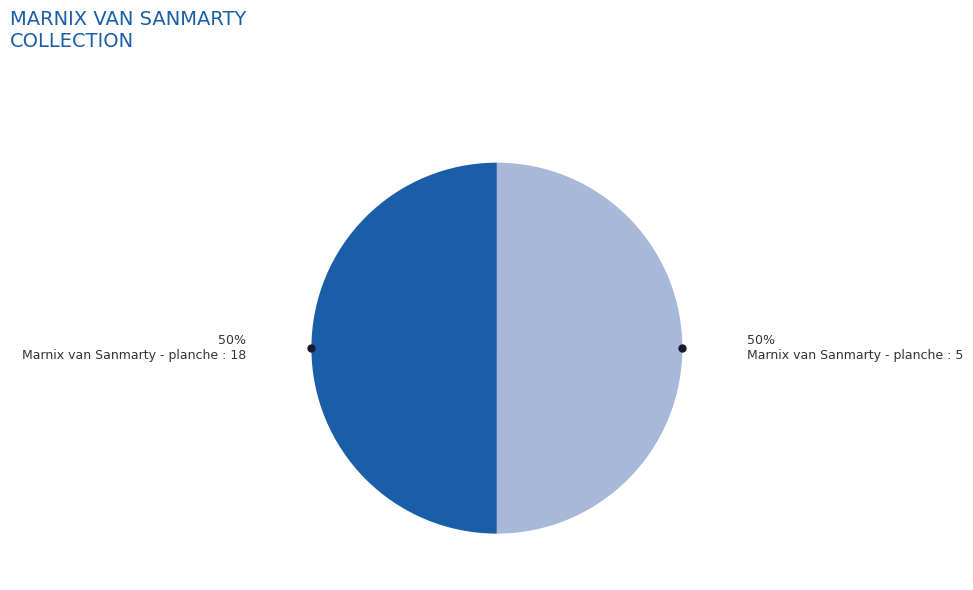

Approximately how many times larger is the value at Marnix van Sanmarty - planche : 18 compared to Marnix van Sanmarty - planche : 5?

1.0